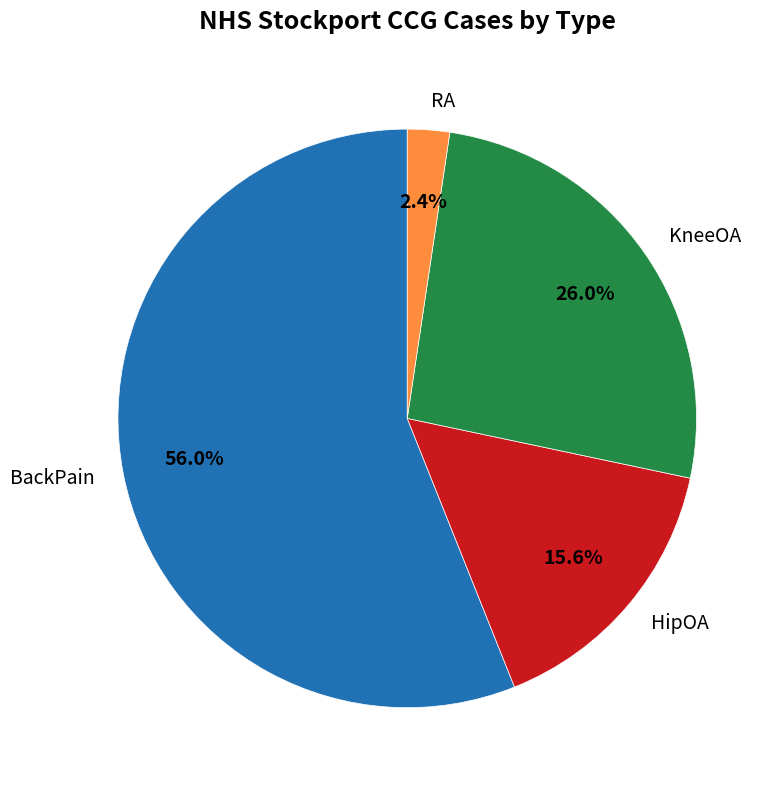

Which has a higher value, RA or BackPain?

BackPain